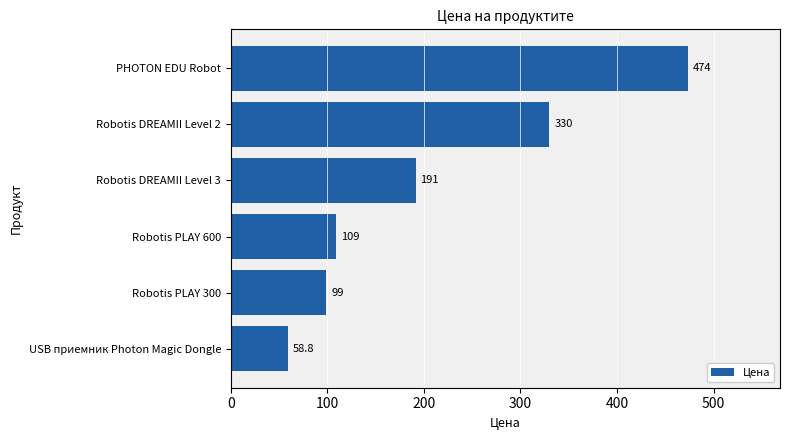

List the labels in order of value, largest first.

PHOTON EDU Robot, Robotis DREAMII Level 2, Robotis DREAMII Level 3, Robotis PLAY 600, Robotis PLAY 300, USB приемник Photon Magic Dongle